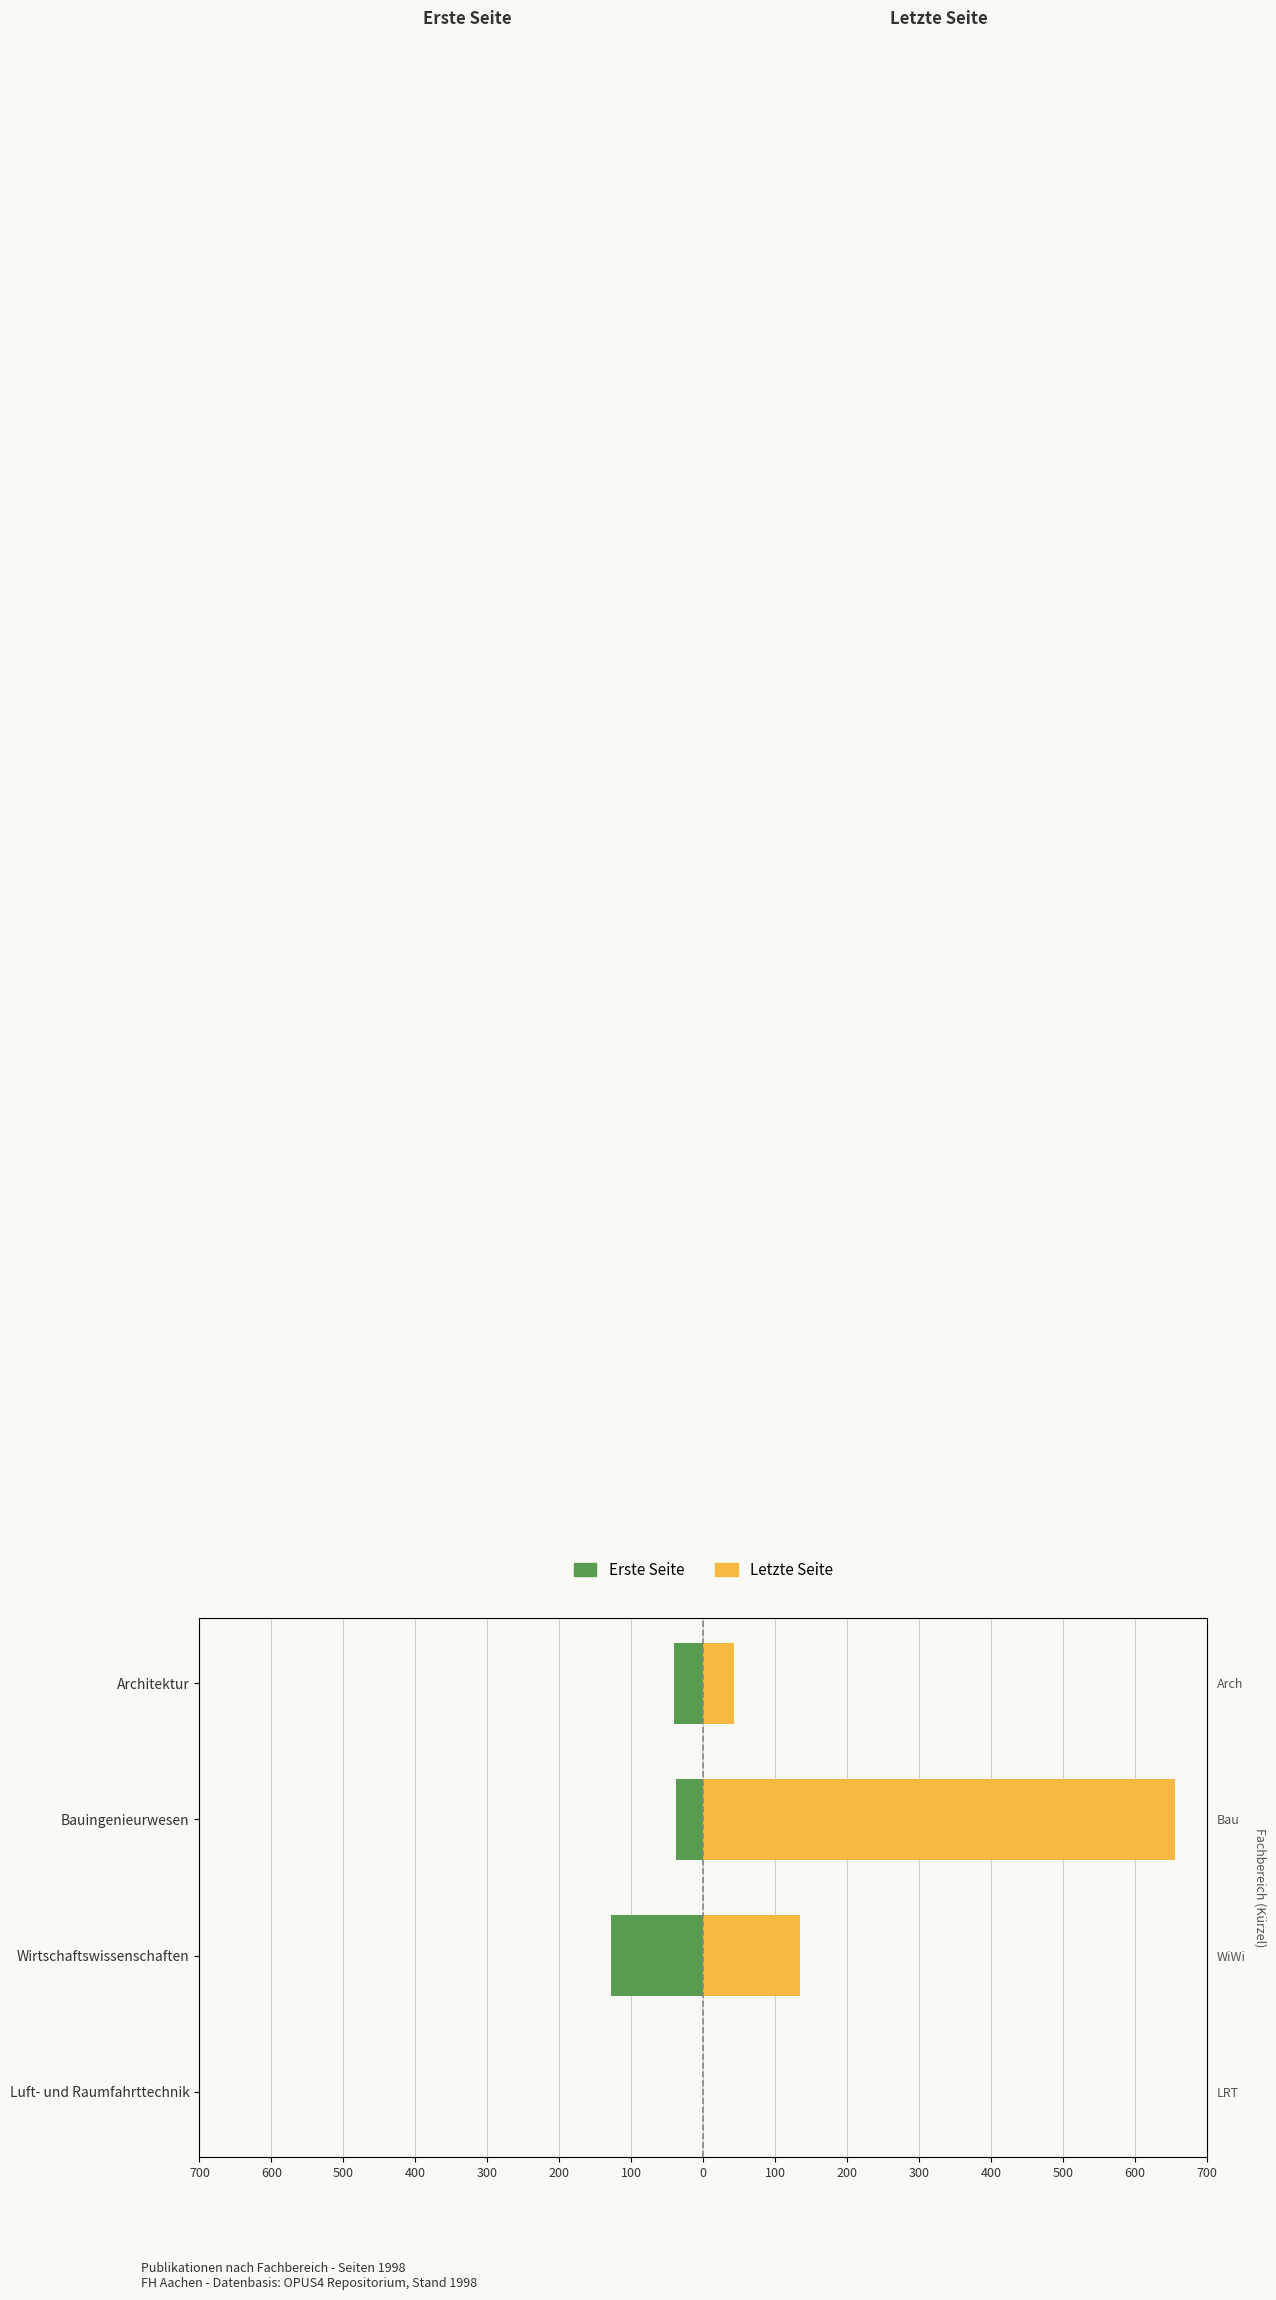

At Wirtschaftswissenschaften, list the series in order from largest to smallest.

Letzte Seite, Erste Seite